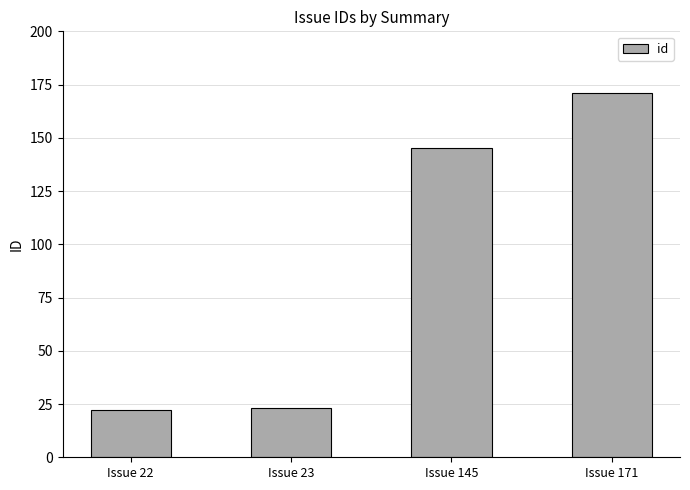

What is the minimum value shown in the chart?

22